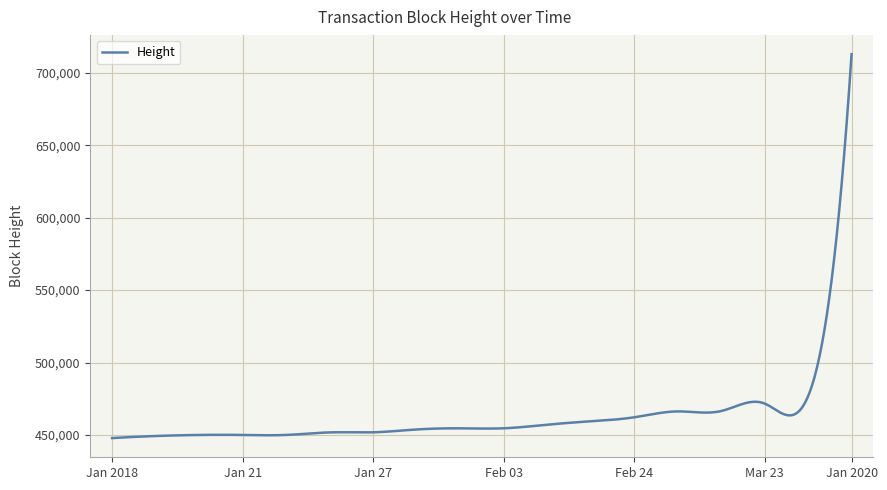

What is the difference between the second highest and second lowest values?

240139.6